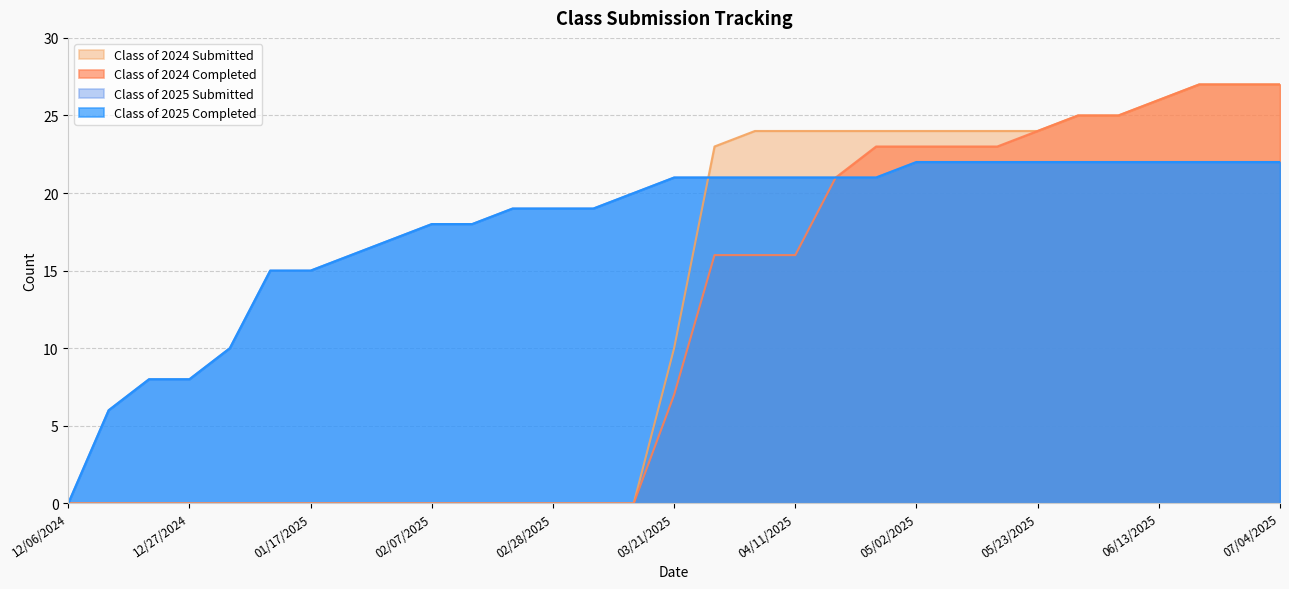

Reading right to left, what are all the values shown in this chart?

Class of 2024 Submitted: 07/04/2025=27	06/27/2025=27	06/20/2025=27	06/13/2025=26	06/06/2025=25	05/30/2025=25	05/23/2025=24	05/16/2025=24	05/09/2025=24	05/02/2025=24	04/24/2025=24	04/18/2025=24	04/11/2025=24	04/04/2025=24	03/28/2025=23	03/21/2025=10	03/14/2025=0	03/07/2025=0	02/28/2025=0	02/21/2025=0	02/14/2025=0	02/07/2025=0	01/31/2025=0	01/24/2025=0	01/17/2025=0	01/10/2025=0	12/31/2024=0	12/27/2024=0	12/20/2024=0	12/13/2024=0	12/06/2024=0
Class of 2024 Completed: 07/04/2025=27	06/27/2025=27	06/20/2025=27	06/13/2025=26	06/06/2025=25	05/30/2025=25	05/23/2025=24	05/16/2025=23	05/09/2025=23	05/02/2025=23	04/24/2025=23	04/18/2025=21	04/11/2025=16	04/04/2025=16	03/28/2025=16	03/21/2025=7	03/14/2025=0	03/07/2025=0	02/28/2025=0	02/21/2025=0	02/14/2025=0	02/07/2025=0	01/31/2025=0	01/24/2025=0	01/17/2025=0	01/10/2025=0	12/31/2024=0	12/27/2024=0	12/20/2024=0	12/13/2024=0	12/06/2024=0
Class of 2025 Submitted: 07/04/2025=22	06/27/2025=22	06/20/2025=22	06/13/2025=22	06/06/2025=22	05/30/2025=22	05/23/2025=22	05/16/2025=22	05/09/2025=22	05/02/2025=22	04/24/2025=21	04/18/2025=21	04/11/2025=21	04/04/2025=21	03/28/2025=21	03/21/2025=21	03/14/2025=20	03/07/2025=19	02/28/2025=19	02/21/2025=19	02/14/2025=18	02/07/2025=18	01/31/2025=17	01/24/2025=16	01/17/2025=15	01/10/2025=15	12/31/2024=10	12/27/2024=8	12/20/2024=8	12/13/2024=6	12/06/2024=0
Class of 2025 Completed: 07/04/2025=22	06/27/2025=22	06/20/2025=22	06/13/2025=22	06/06/2025=22	05/30/2025=22	05/23/2025=22	05/16/2025=22	05/09/2025=22	05/02/2025=22	04/24/2025=21	04/18/2025=21	04/11/2025=21	04/04/2025=21	03/28/2025=21	03/21/2025=21	03/14/2025=20	03/07/2025=19	02/28/2025=19	02/21/2025=19	02/14/2025=18	02/07/2025=18	01/31/2025=17	01/24/2025=16	01/17/2025=15	01/10/2025=15	12/31/2024=10	12/27/2024=8	12/20/2024=8	12/13/2024=6	12/06/2024=0